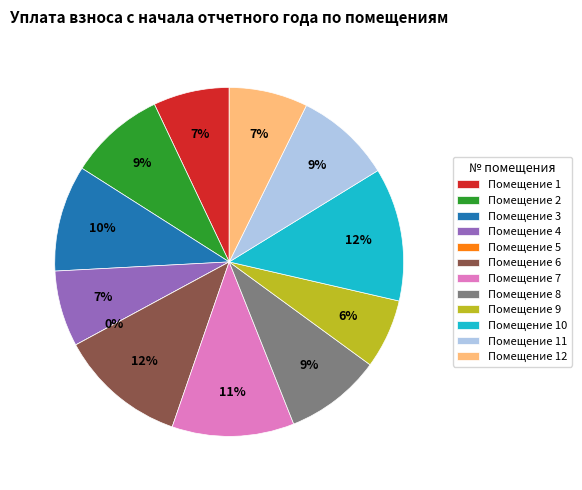

Count the number of slices in the pie.

12